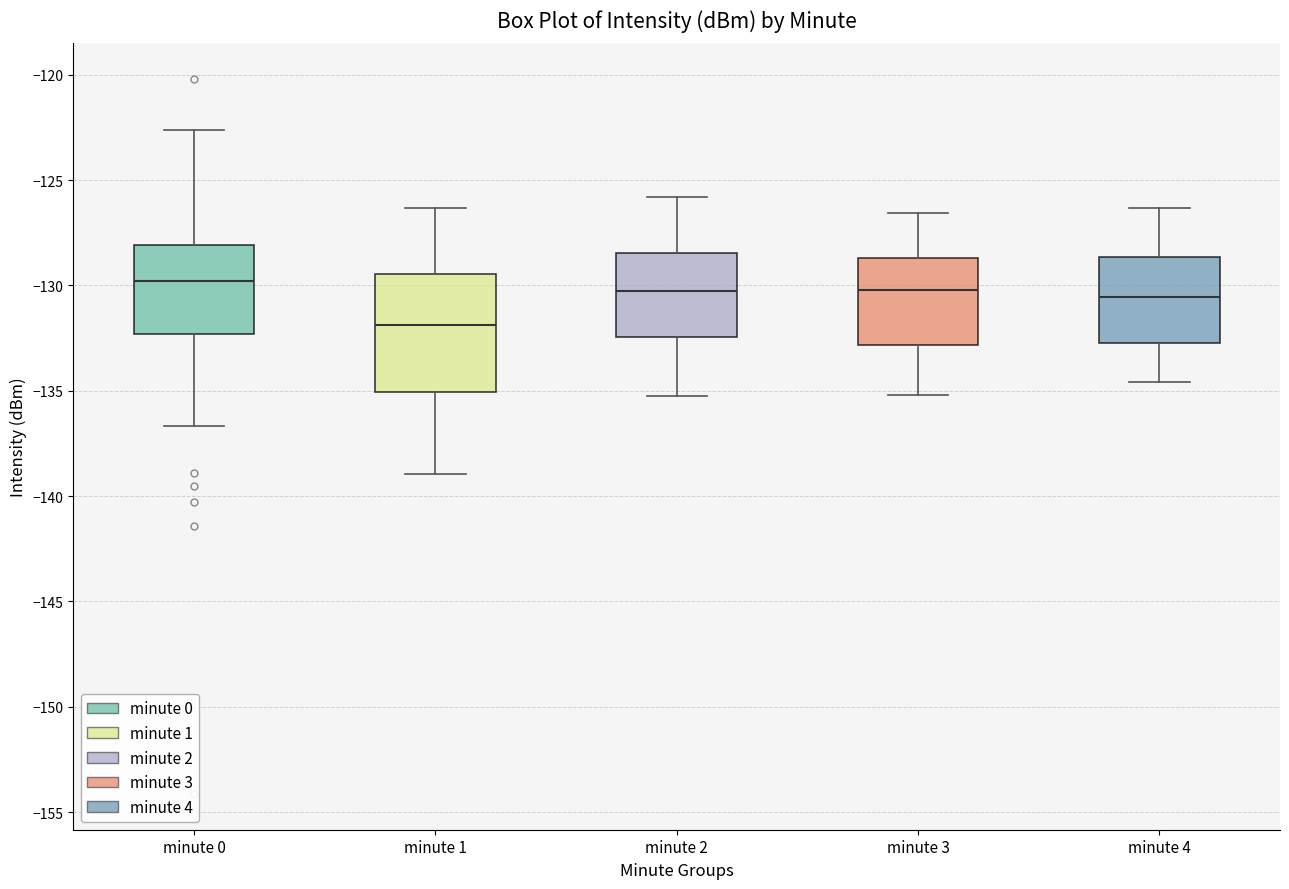

Reading left to right, transcribe this box plot: for each box, give where its median line is, the range the box spans, and where its two whiskers end, as read against the y-axis. The values are not printed on the chart, so give them approximately, as read against the axis.

minute 0: median -130.0, box -132.5 to -128.0, whiskers -136.5 to -122.5
minute 1: median -132.0, box -135.0 to -129.5, whiskers -139.0 to -126.5
minute 2: median -130.5, box -132.5 to -128.5, whiskers -135.0 to -126.0
minute 3: median -130.0, box -133.0 to -128.5, whiskers -135.0 to -126.5
minute 4: median -130.5, box -132.5 to -128.5, whiskers -134.5 to -126.5